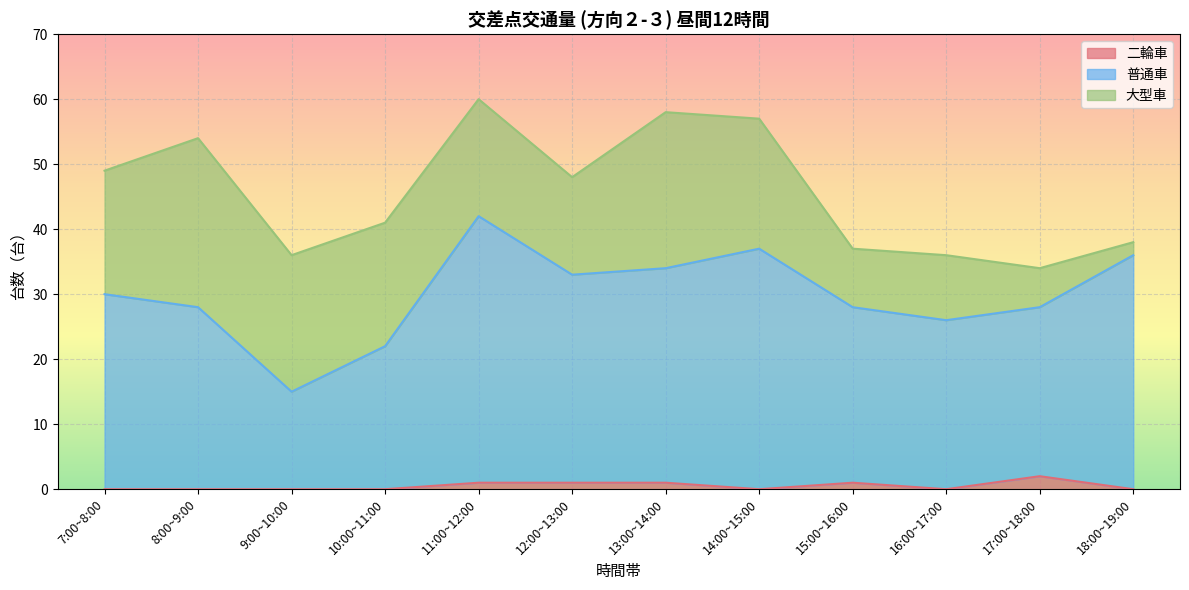

Is it true that 二輪車 equals 0 at 15:00~16:00?

False